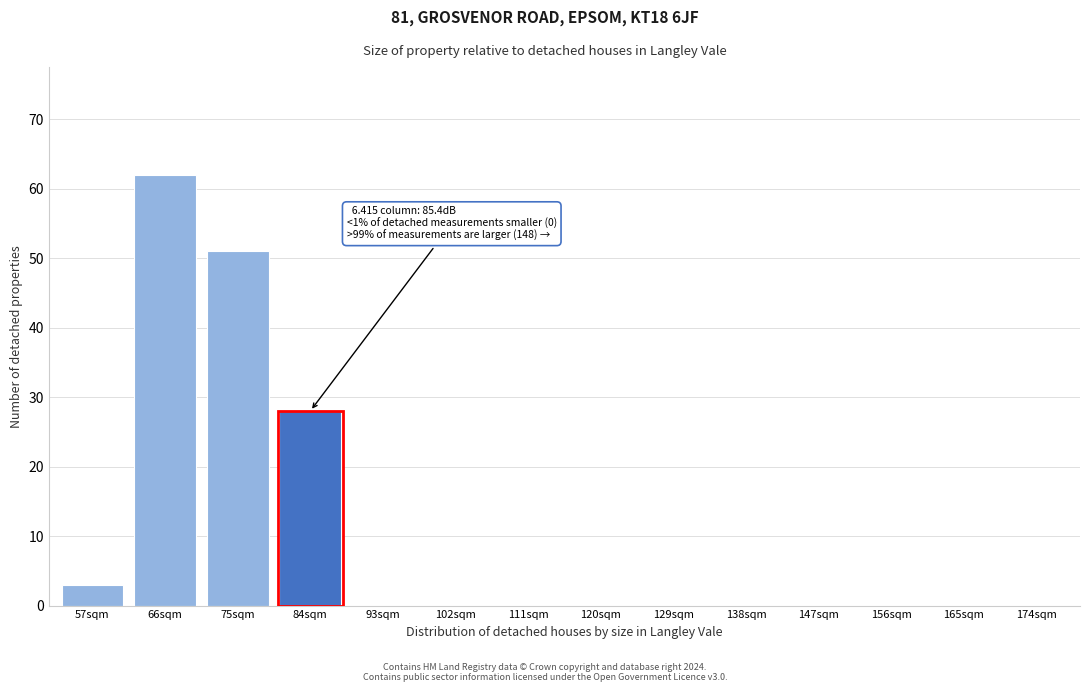

Reading right to left, what are all the values shown in this chart?

174sqm=0	165sqm=0	156sqm=0	147sqm=0	138sqm=0	129sqm=0	120sqm=0	111sqm=0	102sqm=0	93sqm=0	84sqm=28	75sqm=51	66sqm=62	57sqm=3